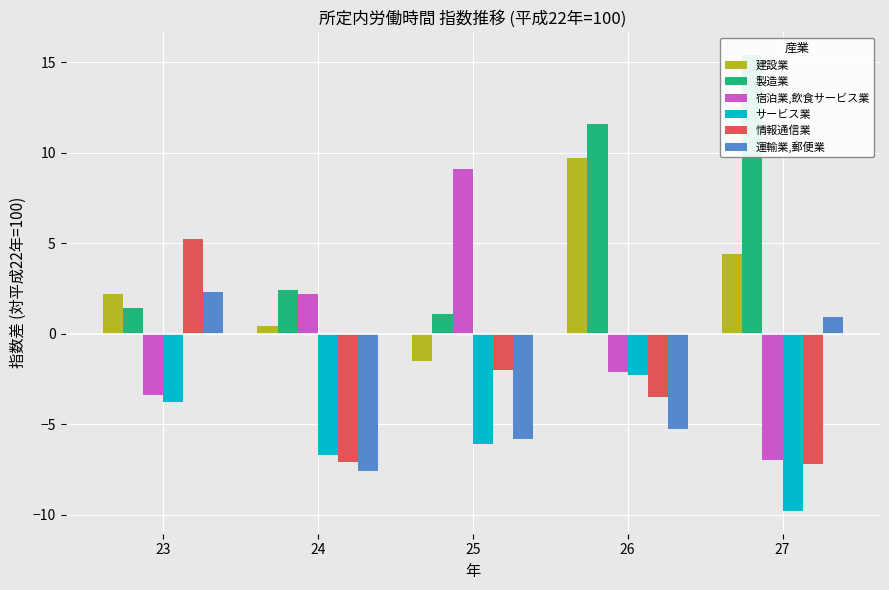

What are all the series names shown in the legend?

建設業, 製造業, 宿泊業,飲食サービス業, サービス業, 情報通信業, 運輸業,郵便業